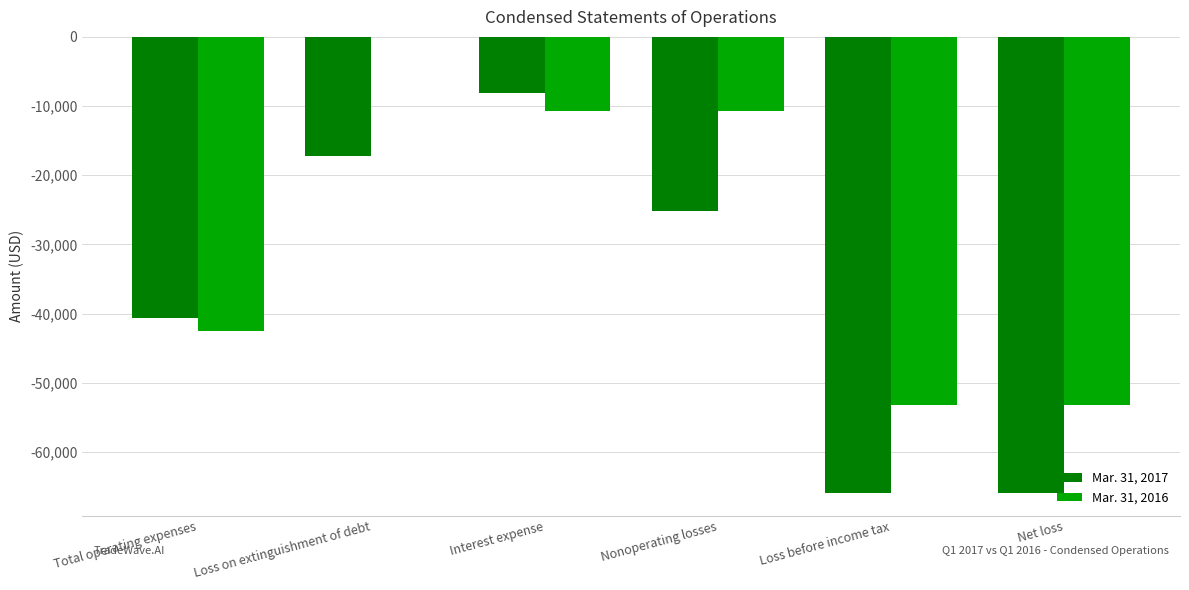

Is the value of Mar. 31, 2017 at Total operating expenses greater than the value of Mar. 31, 2016 at Net loss?

Yes